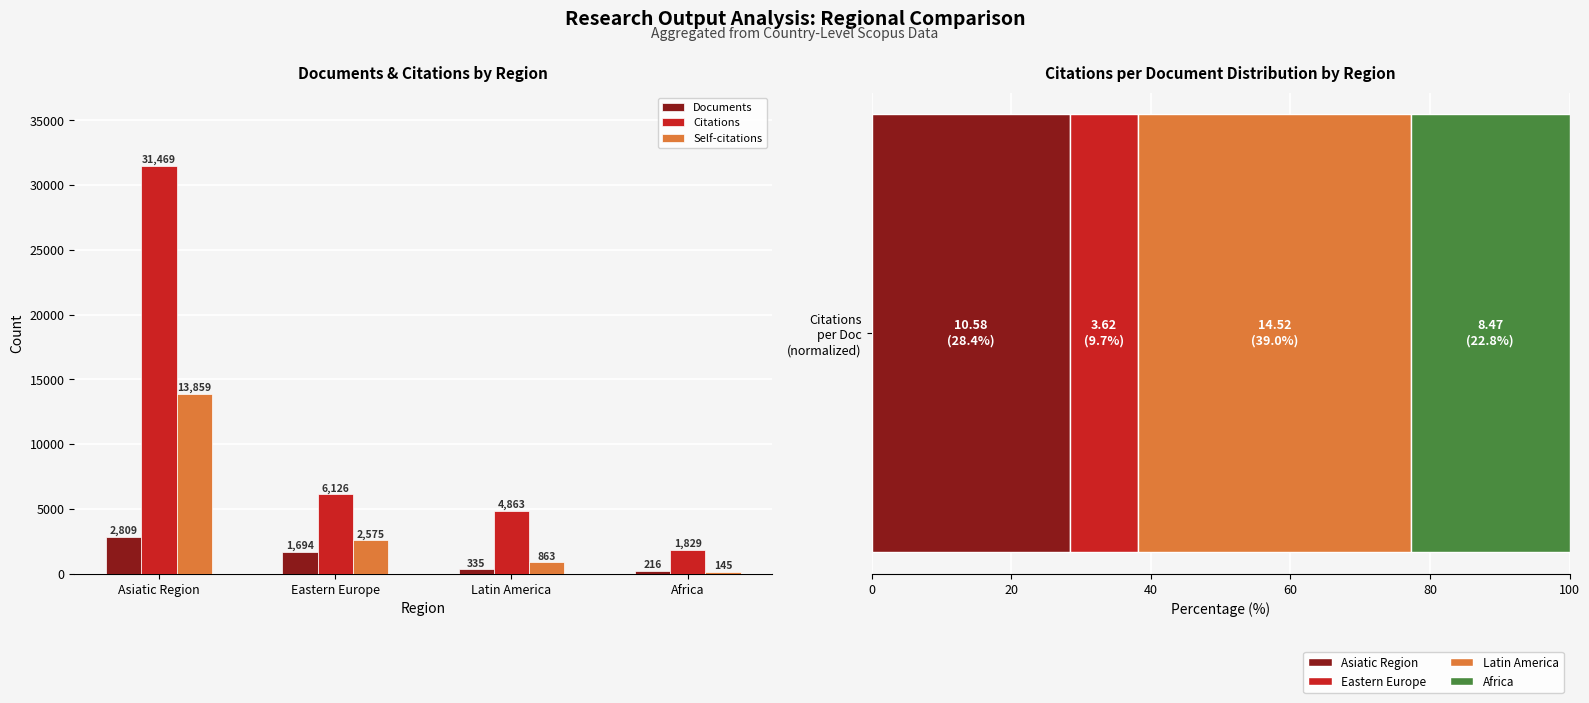

At which label is Documents closest to 1512?

Eastern Europe